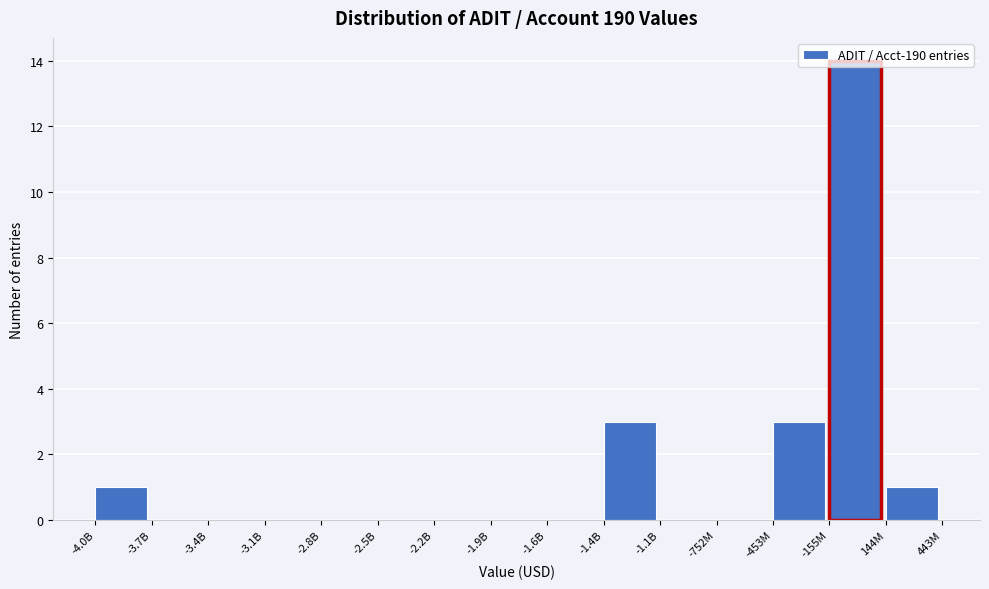

Which category has the highest value across all series?

-155M